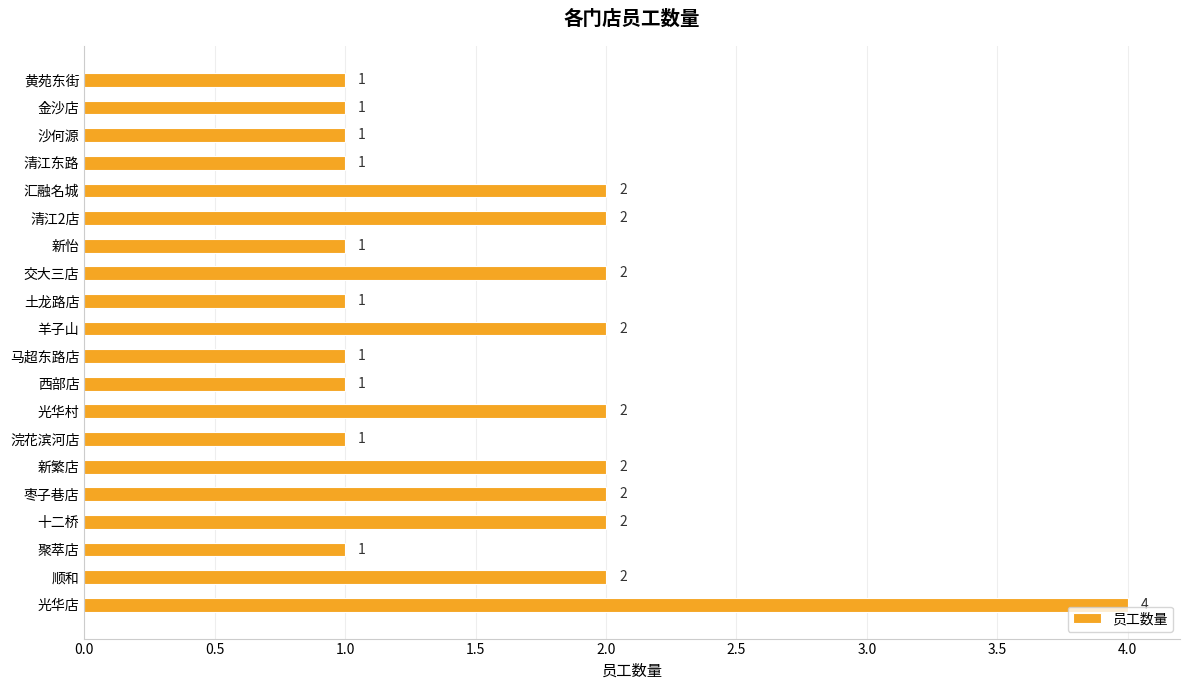

Reading bottom to top, list all the values displayed in this chart.

4	2	1	2	2	2	1	2	1	1	2	1	2	1	2	2	1	1	1	1